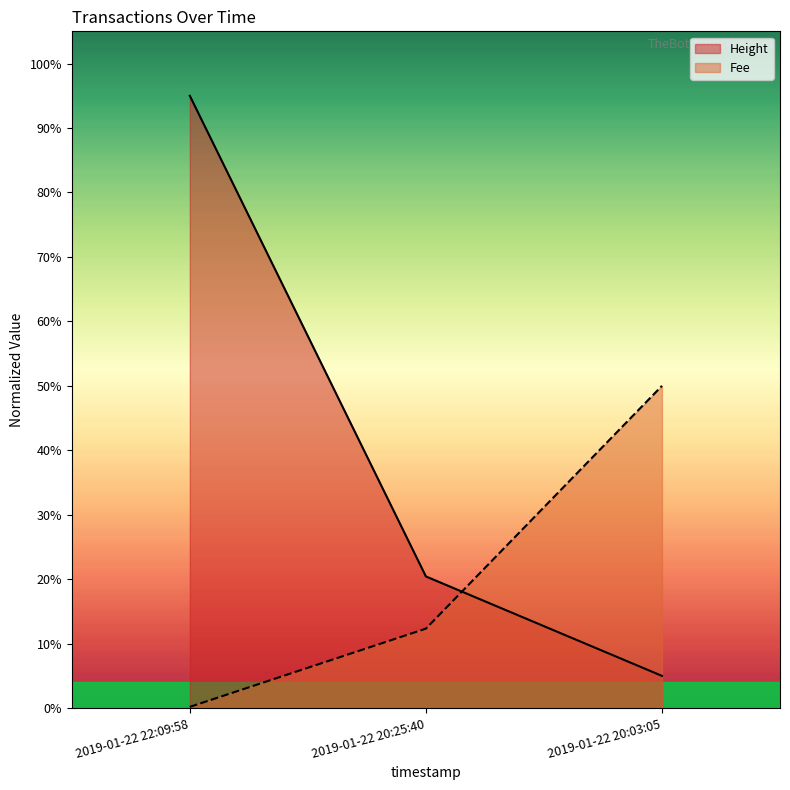

Where is Height nearest to the value 50?

2019-01-22 20:25:40